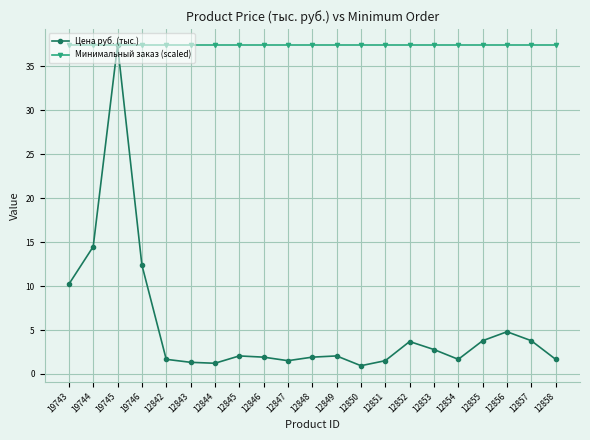

What is the sum of all Минимальный заказ (scaled) values?

785.6